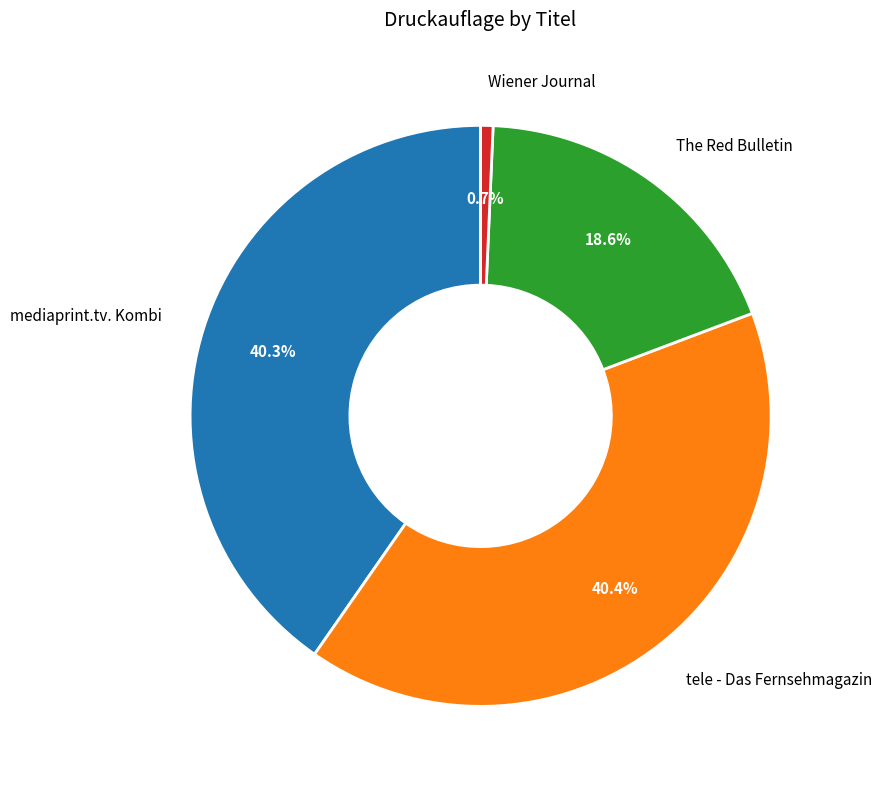

Do Wiener Journal and tele - Das Fernsehmagazin together represent more than half of the pie?

No